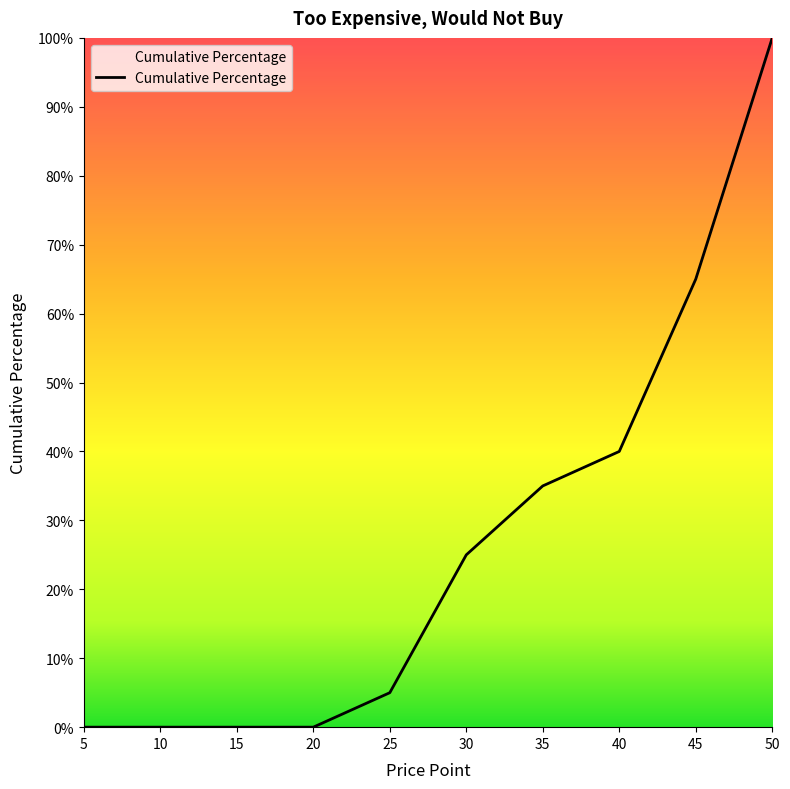

What is the difference between the values at 35 and 45?

0.3